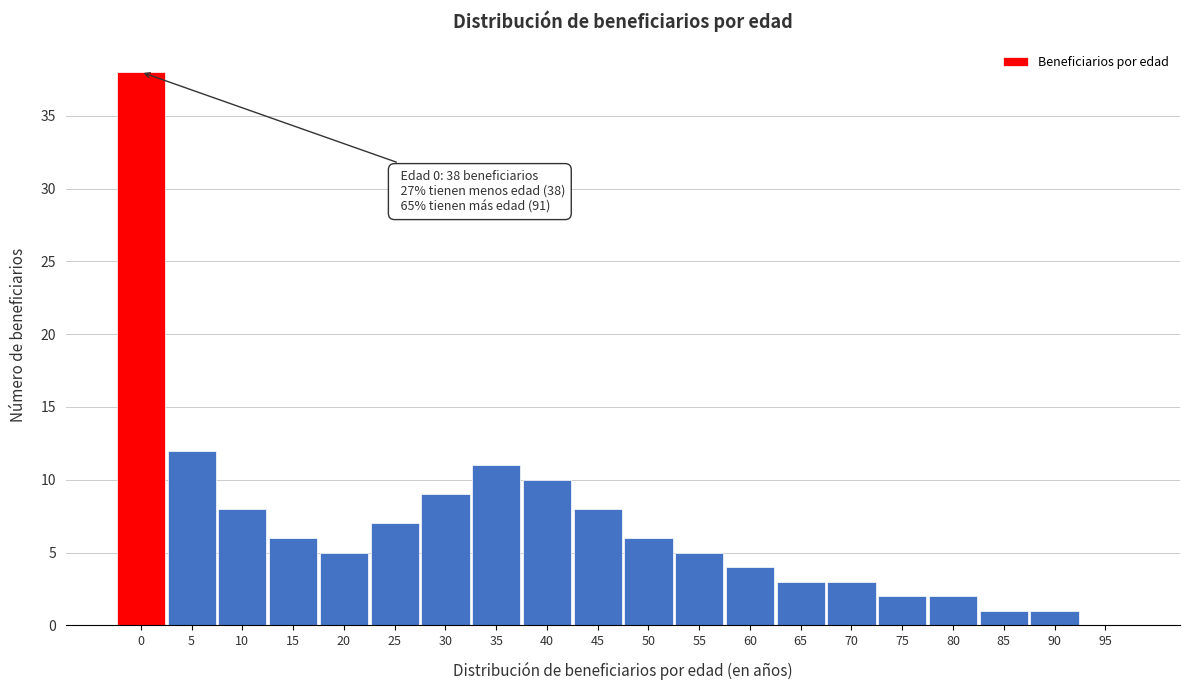

Reading left to right, list all the values displayed in this chart.

0=38	5=12	10=8	15=6	20=5	25=7	30=9	35=11	40=10	45=8	50=6	55=5	60=4	65=3	70=3	75=2	80=2	85=1	90=1	95=0